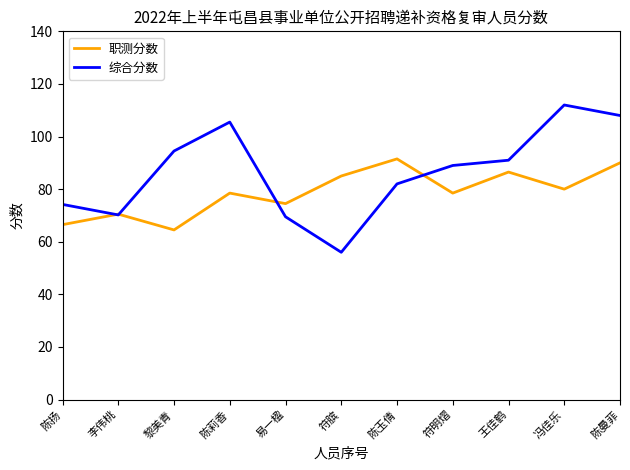

Is the value of 职测分数 at 陈扬 greater than the value of 综合分数 at 陈扬?

No